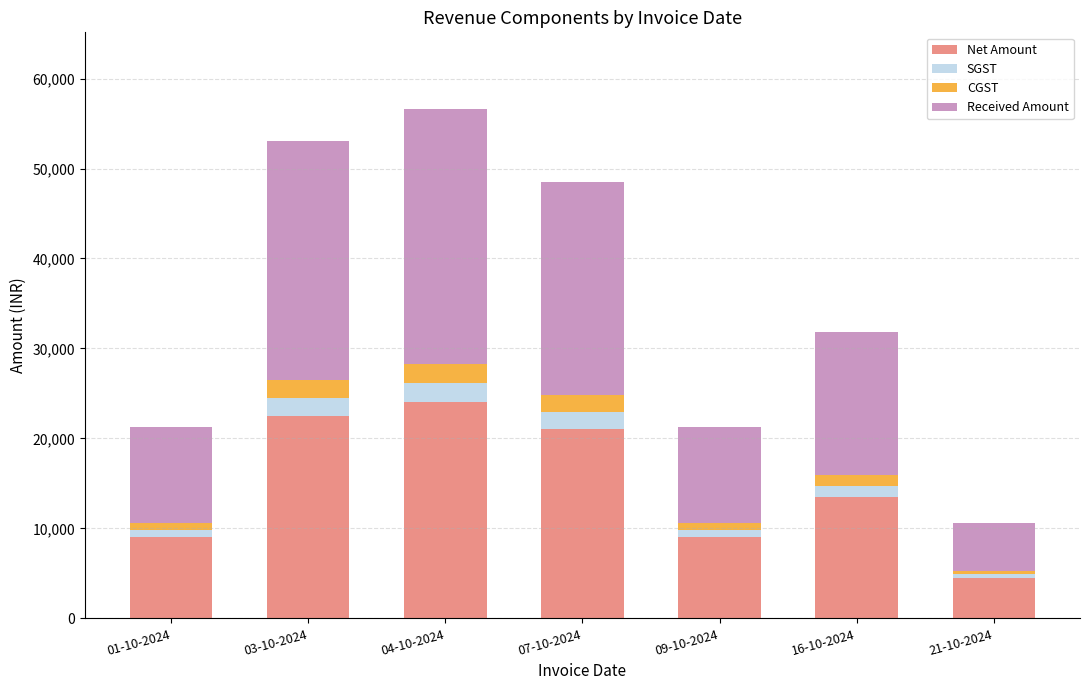

What is the average value of the Net Amount series?

14786